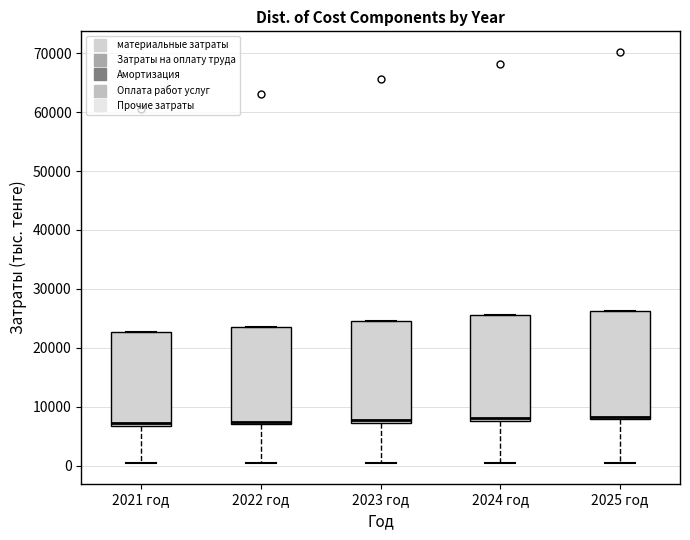

Where does the lower whisker of the box for 2023 год end on the y-axis? The values are not printed on the chart, so give them approximately, as read against the axis.

0